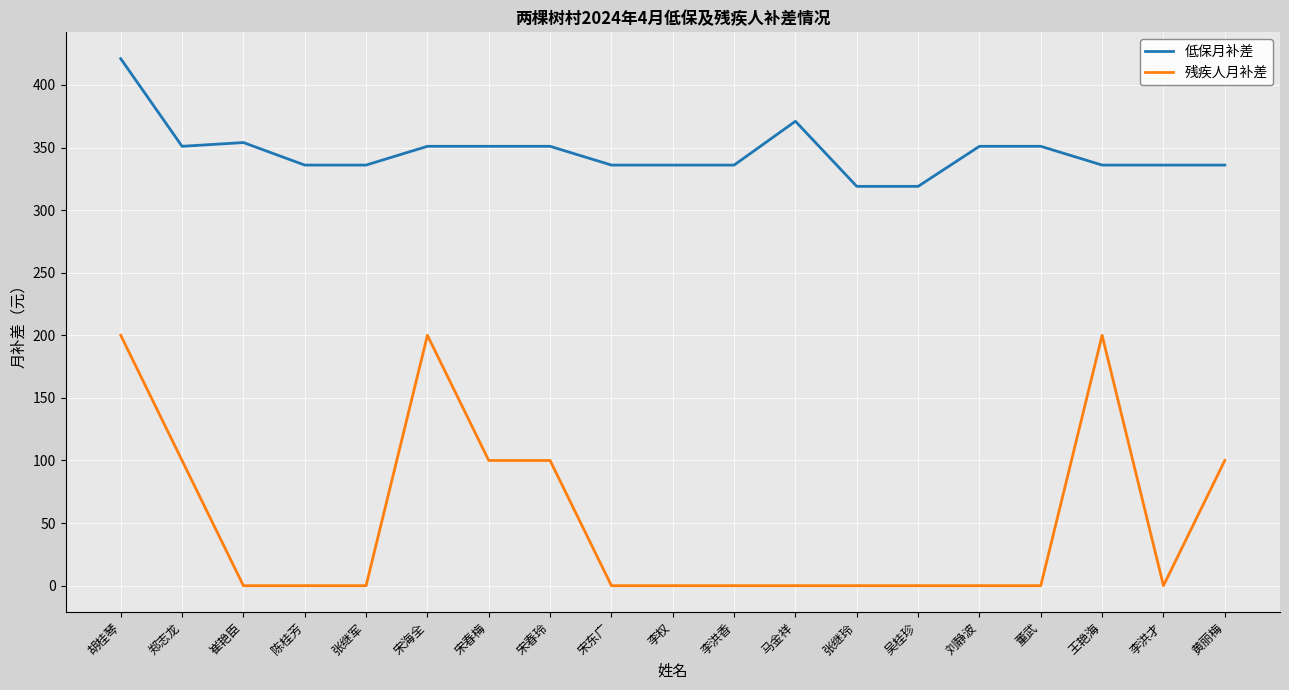

Reading left to right, transcribe all the data shown in this chart.

低保月补差: 胡桂琴=421	郑志龙=351	崔艳臣=354	陈桂芳=336	张继军=336	宋海全=351	宋春梅=351	宋春玲=351	宋东广=336	李权=336	李洪香=336	马金祥=371	张继玲=319	吴桂珍=319	刘静波=351	董武=351	王艳海=336	李洪才=336	黄丽梅=336
残疾人月补差: 胡桂琴=200	郑志龙=100	崔艳臣=0	陈桂芳=0	张继军=0	宋海全=200	宋春梅=100	宋春玲=100	宋东广=0	李权=0	李洪香=0	马金祥=0	张继玲=0	吴桂珍=0	刘静波=0	董武=0	王艳海=200	李洪才=0	黄丽梅=100